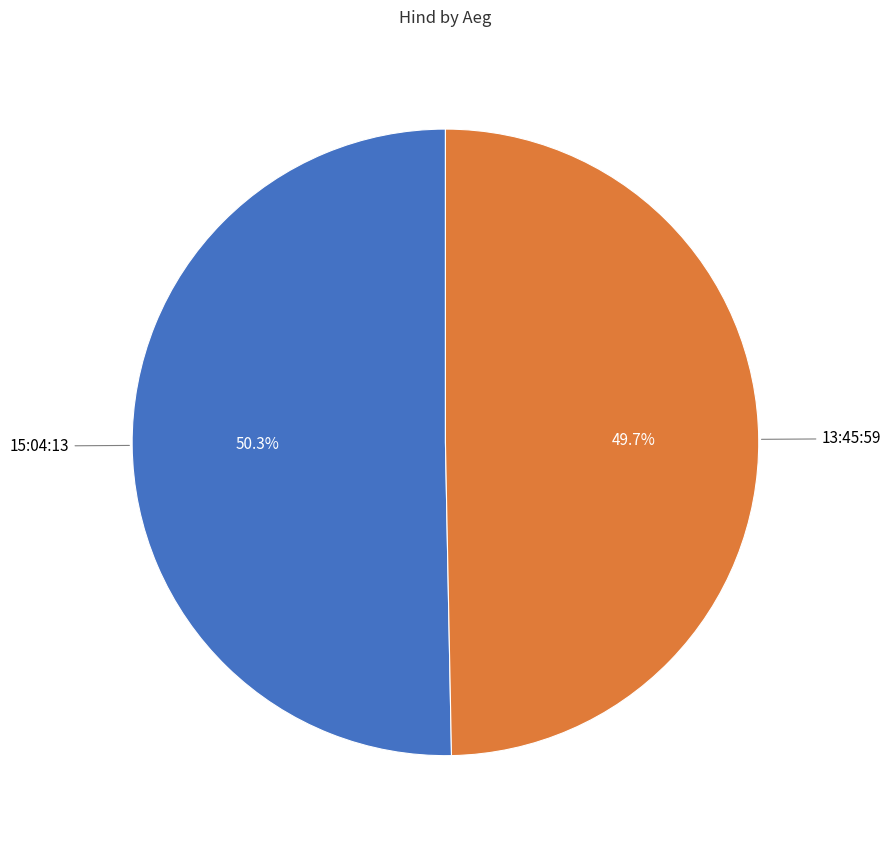

How many slices are in this pie chart?

2